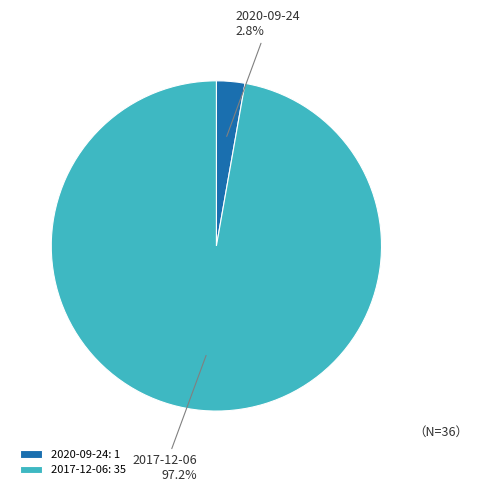

How many slices are in this pie chart?

2